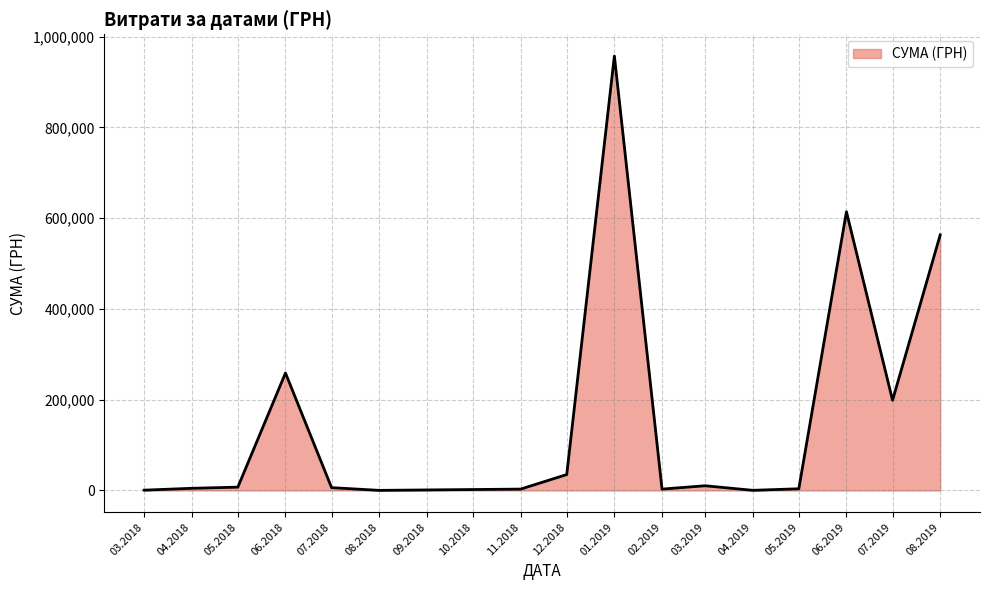

Approximately how many times larger is the value at 08.2019 compared to 12.2018?

16.1